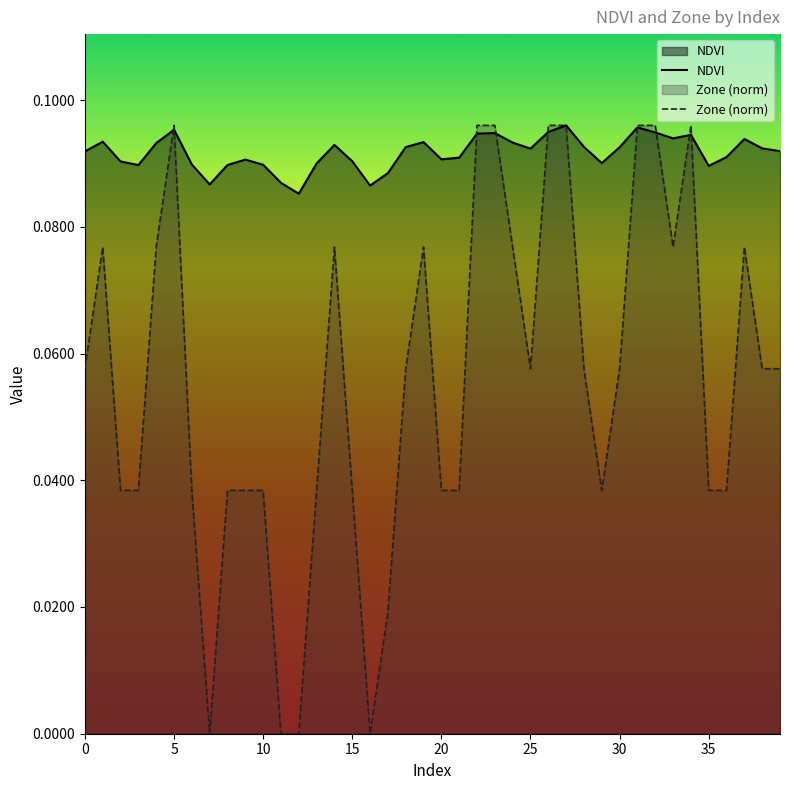

Which series has the largest range (max minus min)?

Zone (norm)